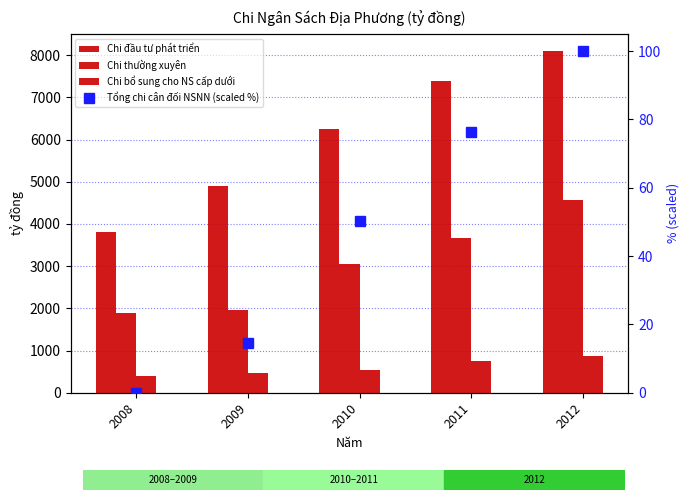

What is the difference between the highest and lowest values at 2008?

3812.0